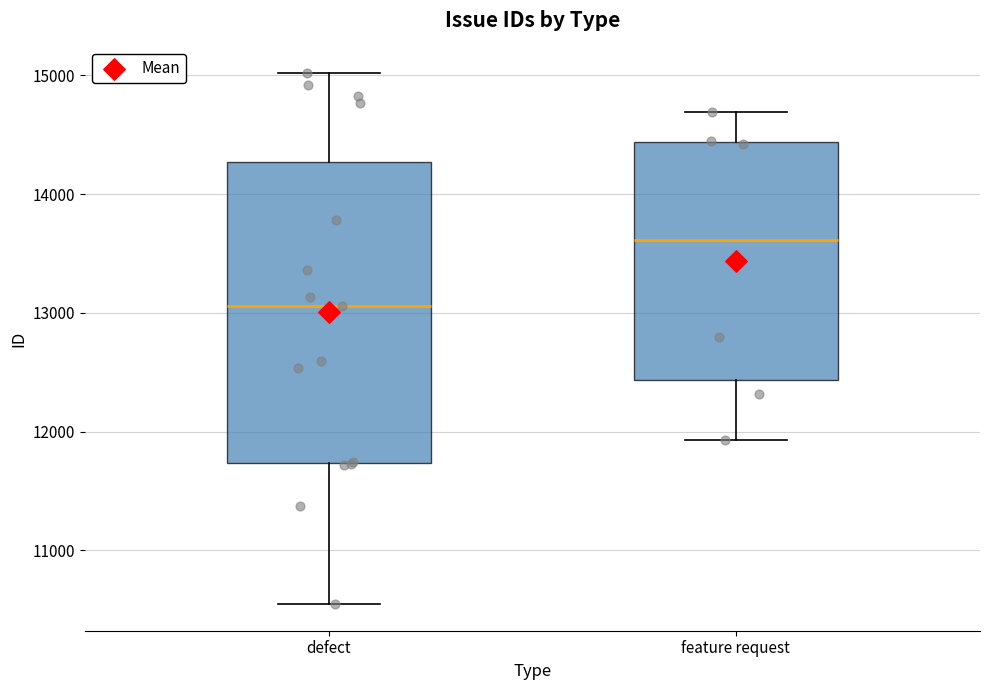

Where does the median line of the box for defect sit on the y-axis? The values are not printed on the chart, so give them approximately, as read against the axis.

13100